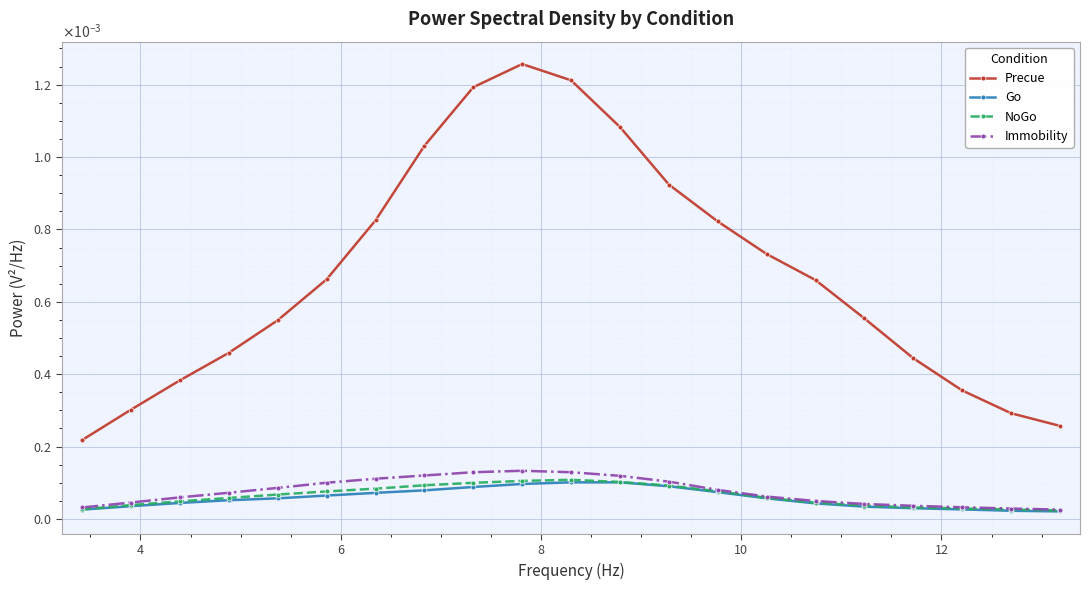

At how many categories does at least one series exceed 0?

21